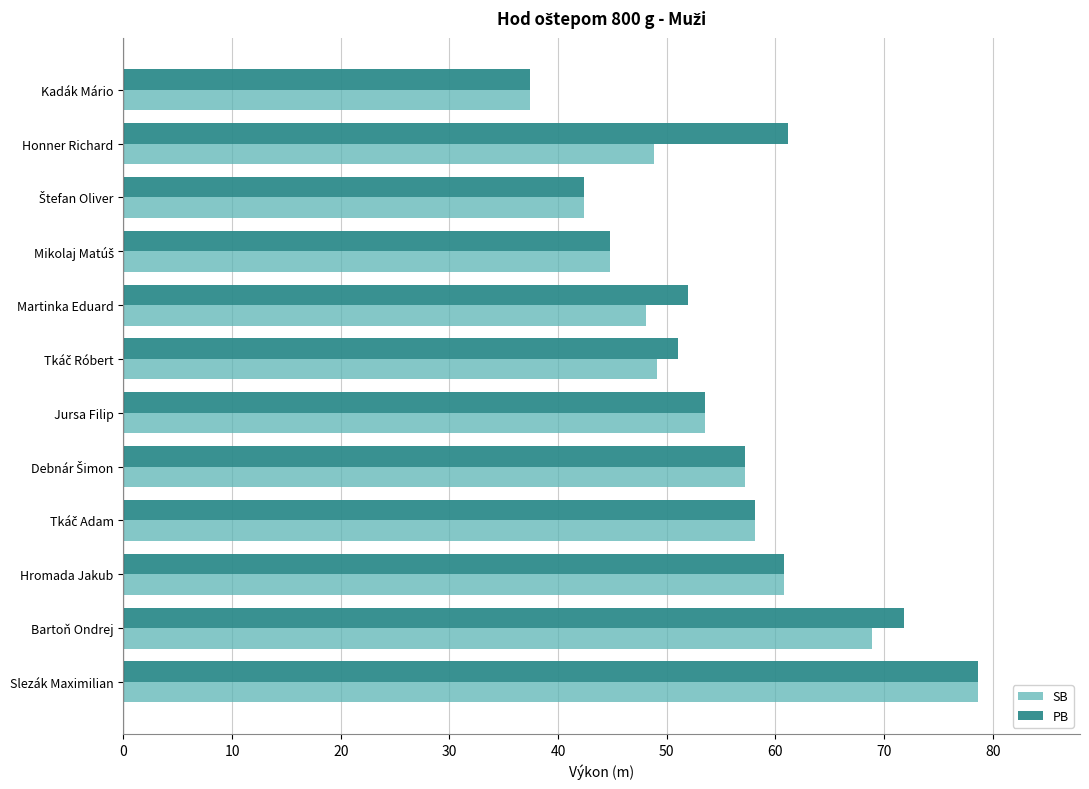

The PB series shows 60.8 at Hromada Jakub. True or false?

True